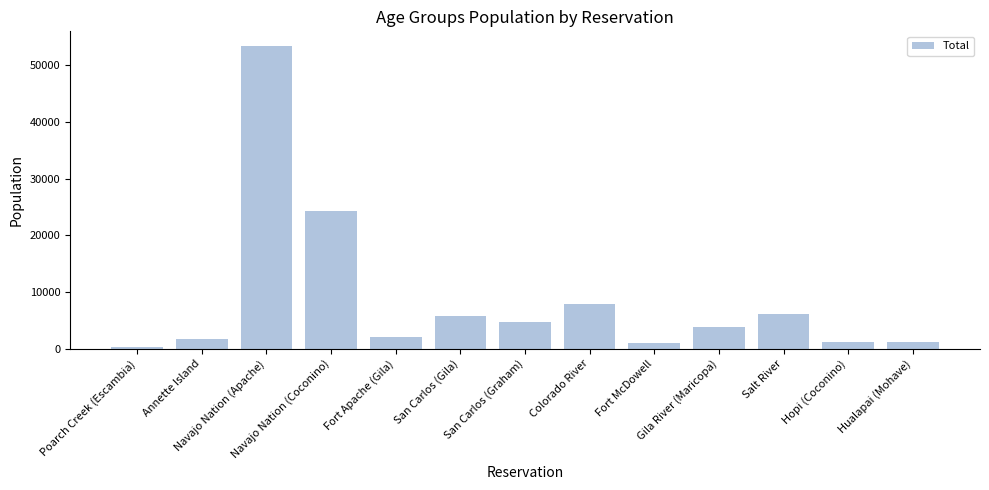

What is the difference between the values at Navajo Nation (Apache) and Hopi (Coconino)?

52100